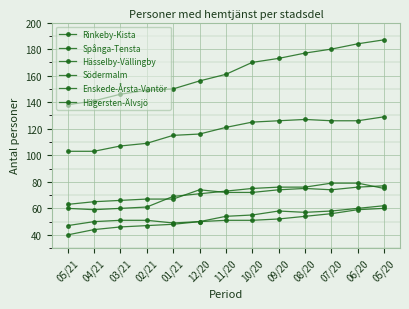

Reading left to right, extract all data points from this chart.

Rinkeby-Kista: 47	50	51	51	49	50	51	51	52	54	56	59	60
Spånga-Tensta: 63	65	66	67	67	74	72	72	74	75	74	76	77
Hässelby-Vällingby: 60	59	60	61	69	71	73	75	76	76	79	79	75
Södermalm: 103	103	107	109	115	116	121	125	126	127	126	126	129
Enskede-Årsta-Vantör: 138	141	146	149	150	156	161	170	173	177	180	184	187
Hägersten-Älvsjö: 40	44	46	47	48	50	54	55	58	57	58	60	62